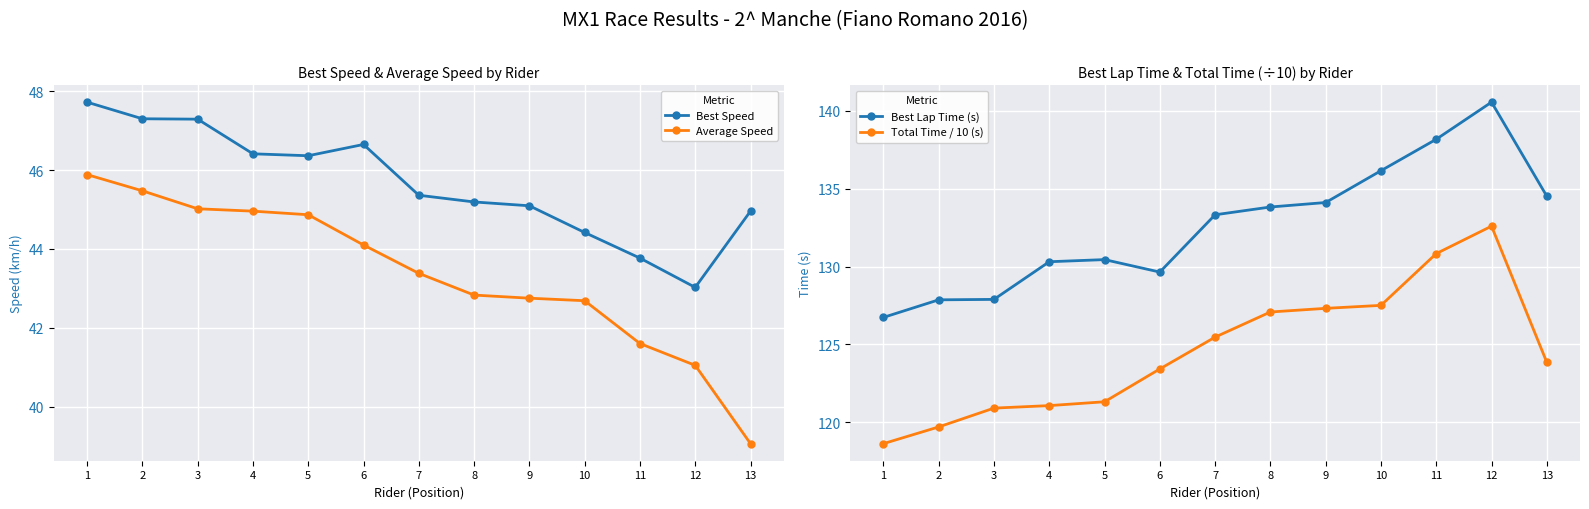

How many lines are shown in the chart?

4